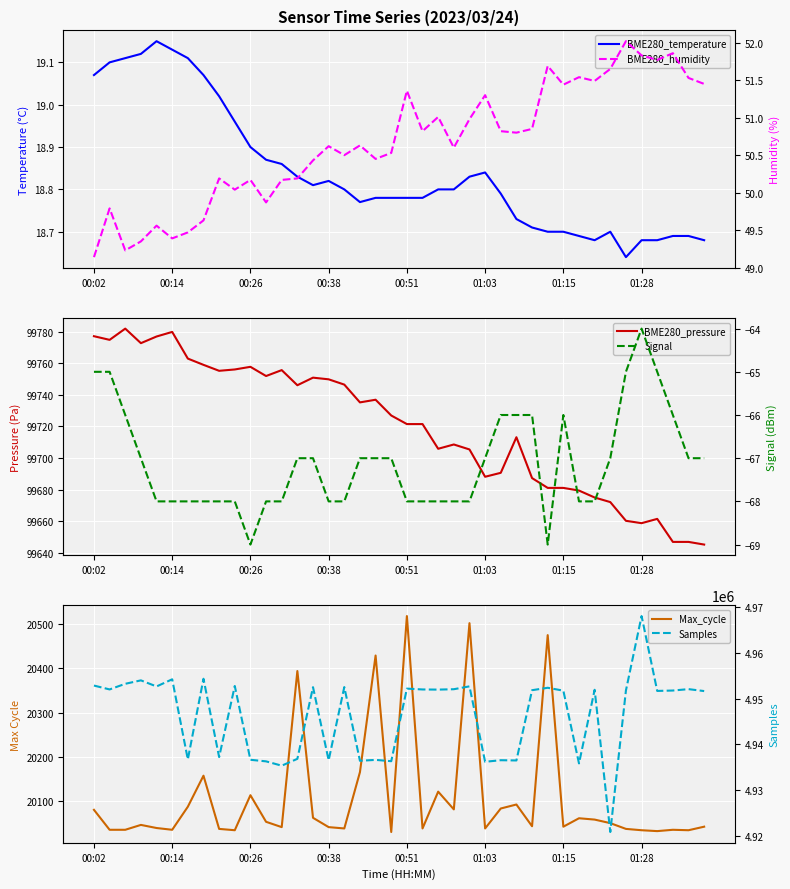

How many values in the Signal series are below -67?

19